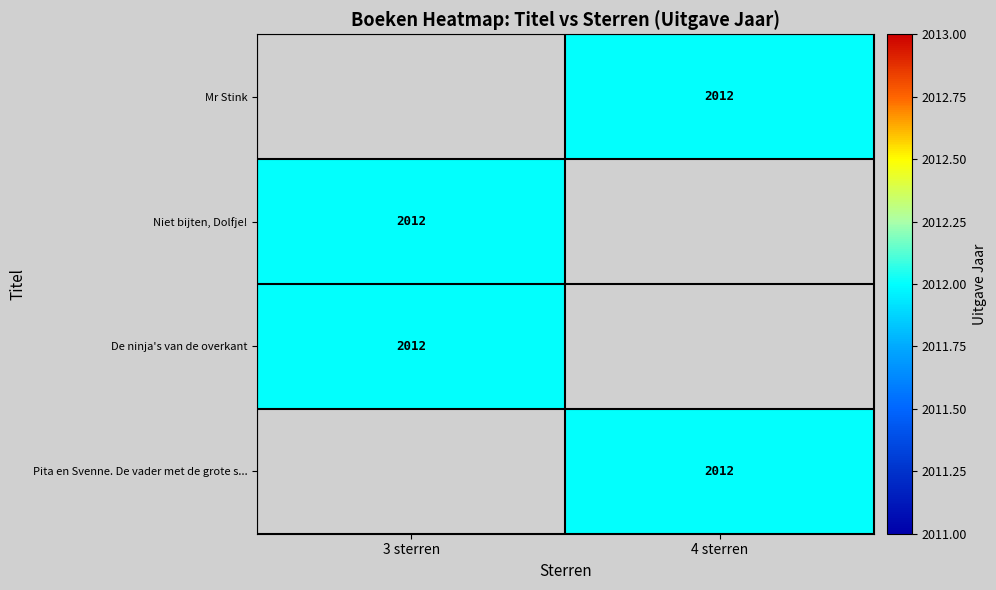

At which label does Pita en Svenne. De vader met de grote s... reach its peak?

3 sterren